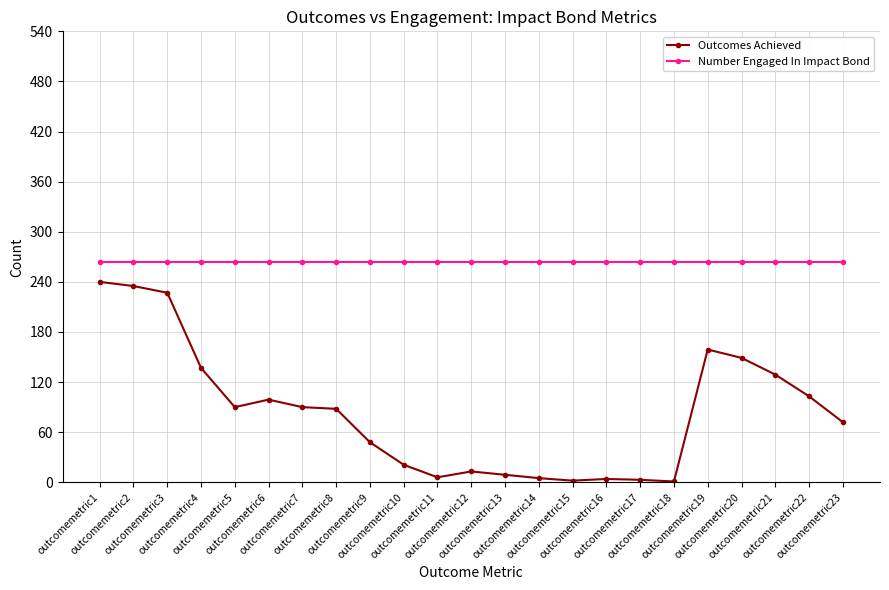

The Outcomes Achieved series shows 212 at outcomemetric21. True or false?

False